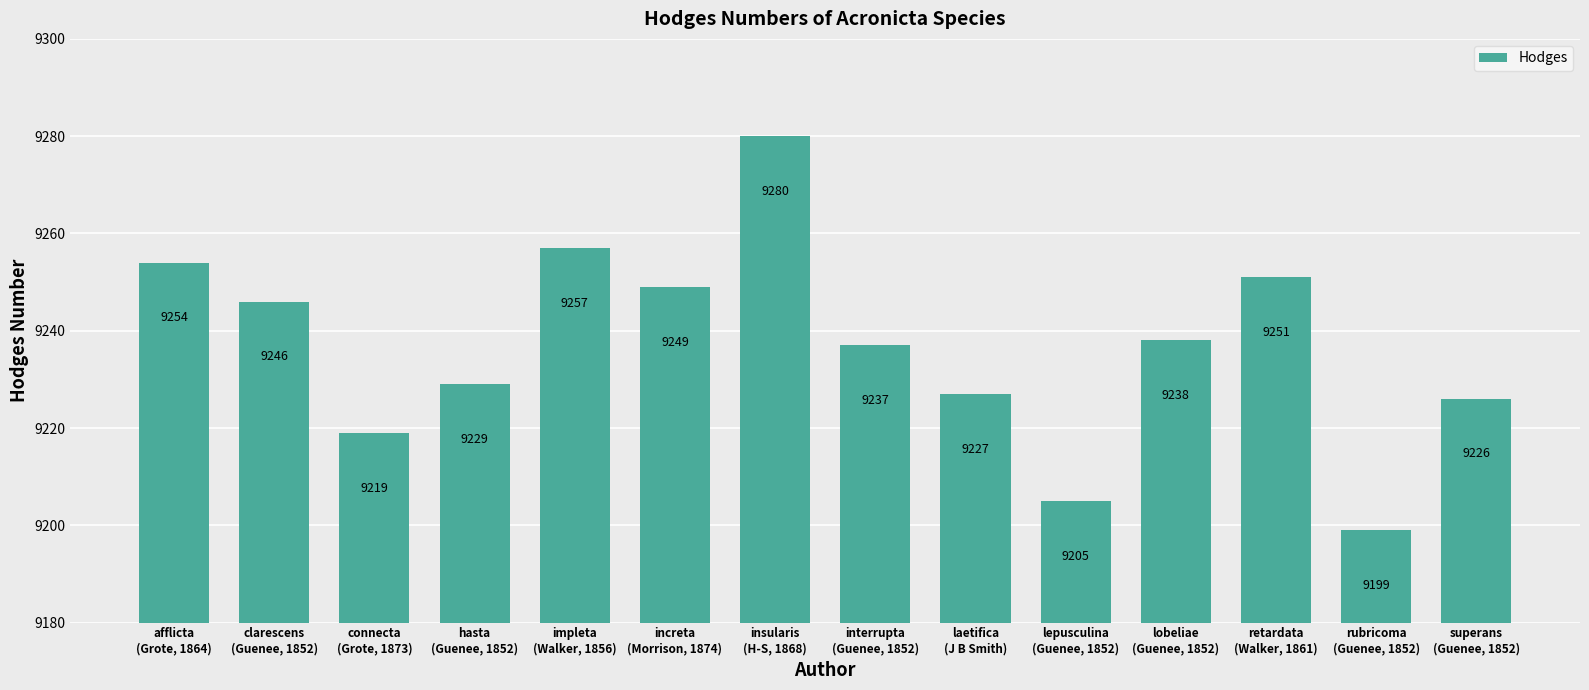

Reading left to right, extract all data points from this chart.

afflicta
(Grote, 1864)=9254	clarescens
(Guenee, 1852)=9246	connecta
(Grote, 1873)=9219	hasta
(Guenee, 1852)=9229	impleta
(Walker, 1856)=9257	increta
(Morrison, 1874)=9249	insularis
(H-S, 1868)=9280	interrupta
(Guenee, 1852)=9237	laetifica
(J B Smith)=9227	lepusculina
(Guenee, 1852)=9205	lobeliae
(Guenee, 1852)=9238	retardata
(Walker, 1861)=9251	rubricoma
(Guenee, 1852)=9199	superans
(Guenee, 1852)=9226